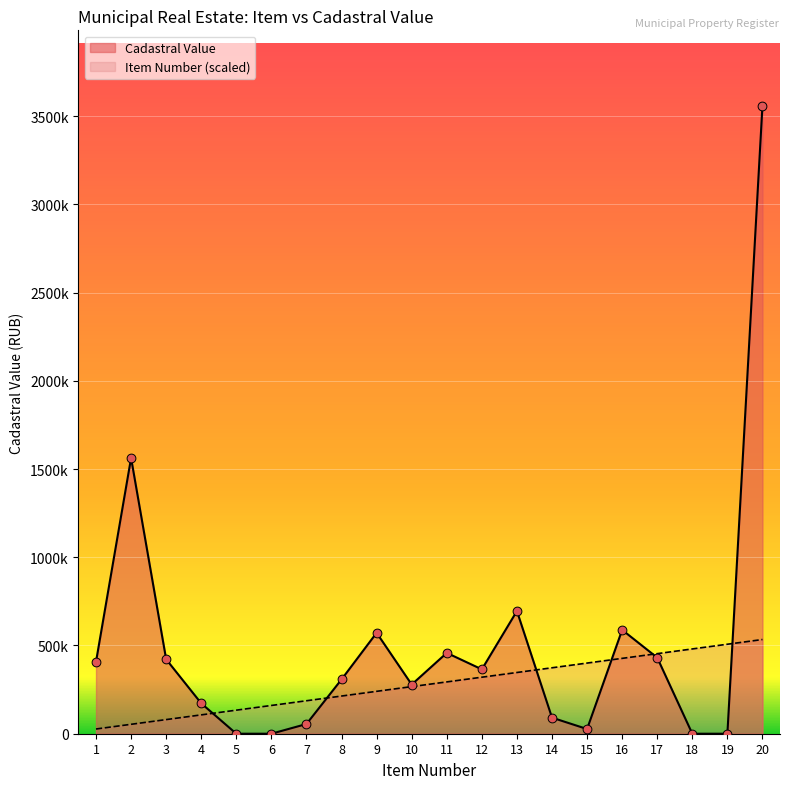

Which series has the largest total across all categories?

Cadastral Value